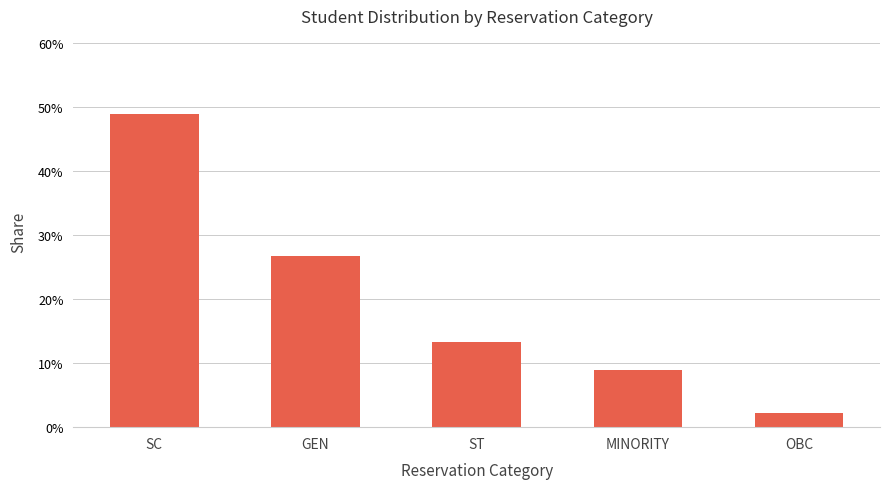

What is the minimum value shown in the chart?

2.2